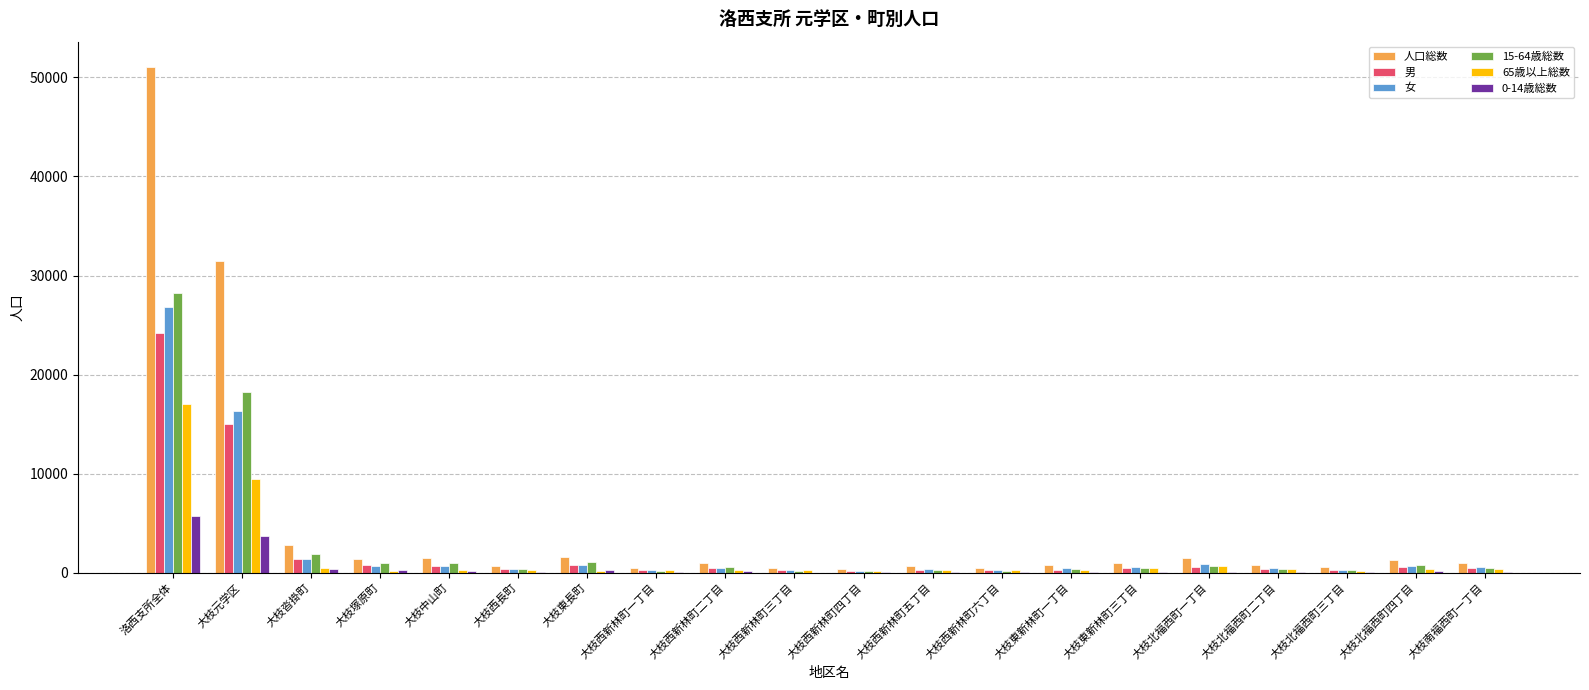

How many data points does each series have?

20